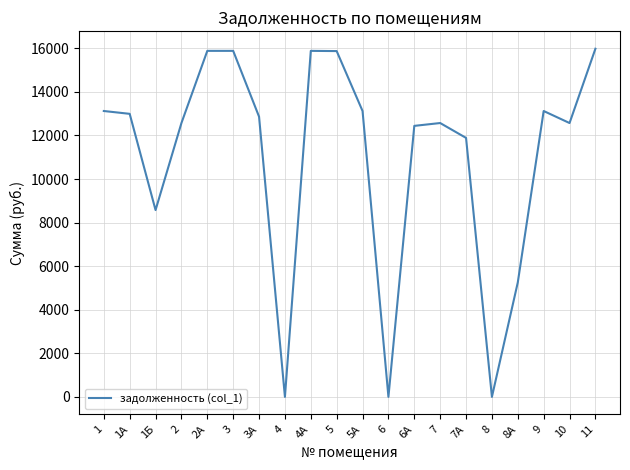

What is the maximum value shown in the chart?

15982.1